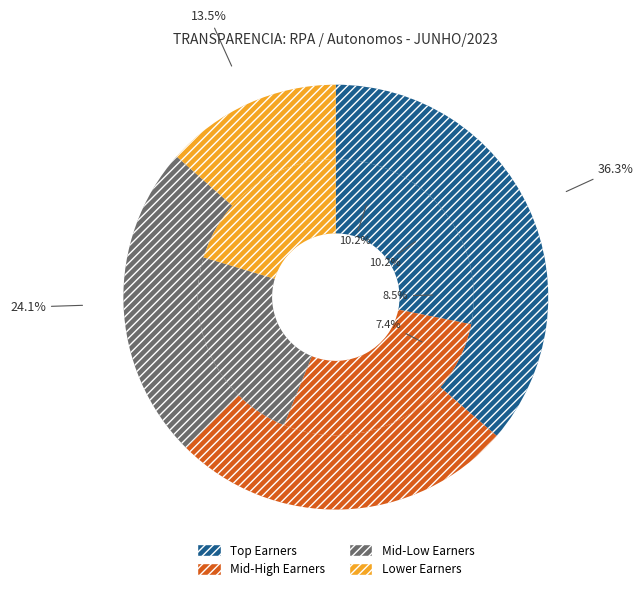

Is it true that CAMILLA EVANGELISTA CAMARGO is 1% of the pie?

False